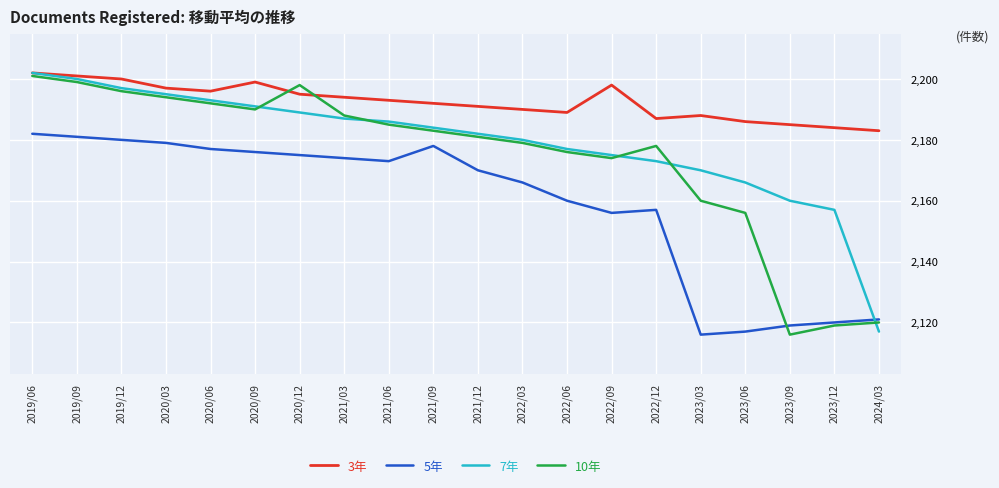

At which category is the sum across all series the highest?

2019/06